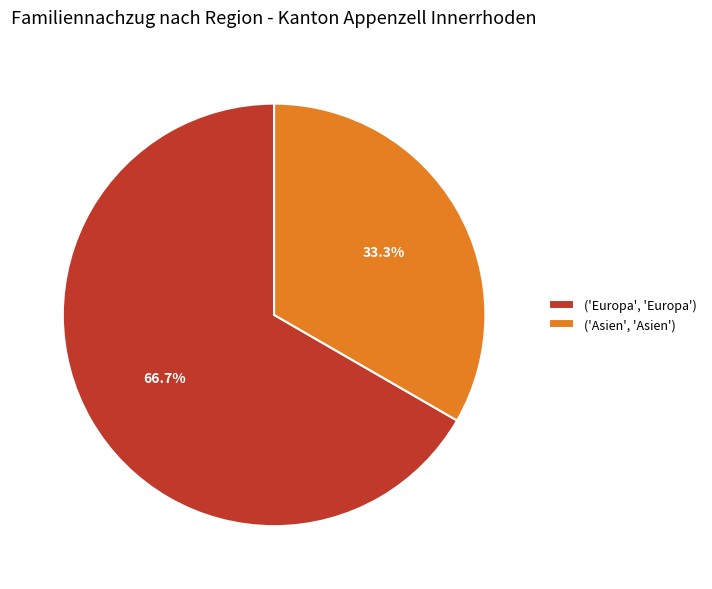

Is ('Europa', 'Europa') the majority of the pie?

Yes